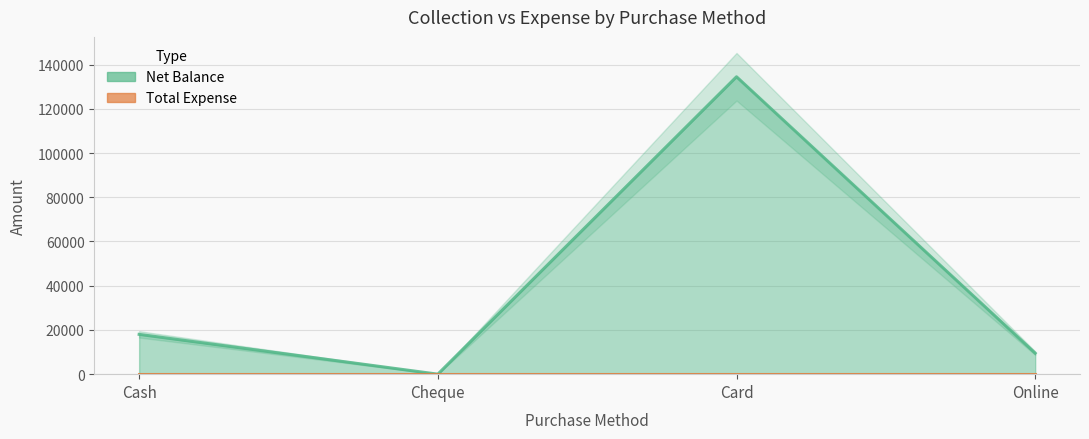

Is it true that the value at Cheque is 0?

True